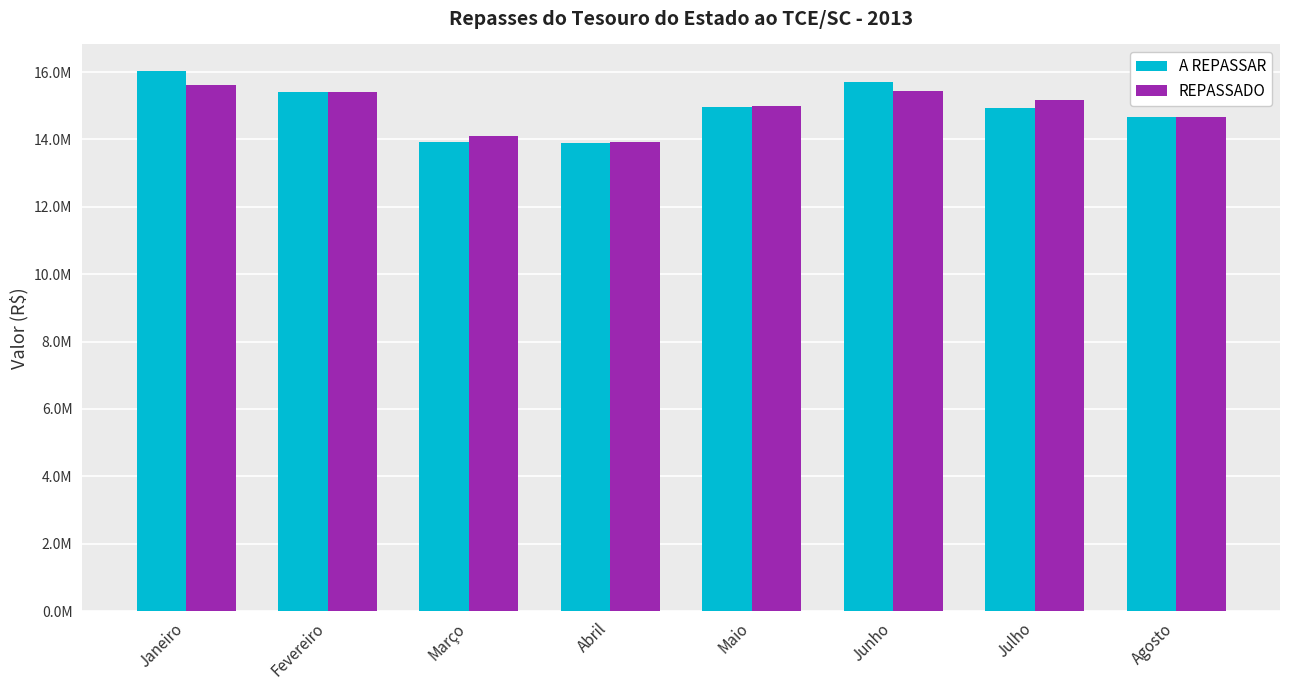

Are the bars grouped side by side (vs. stacked)?

Yes